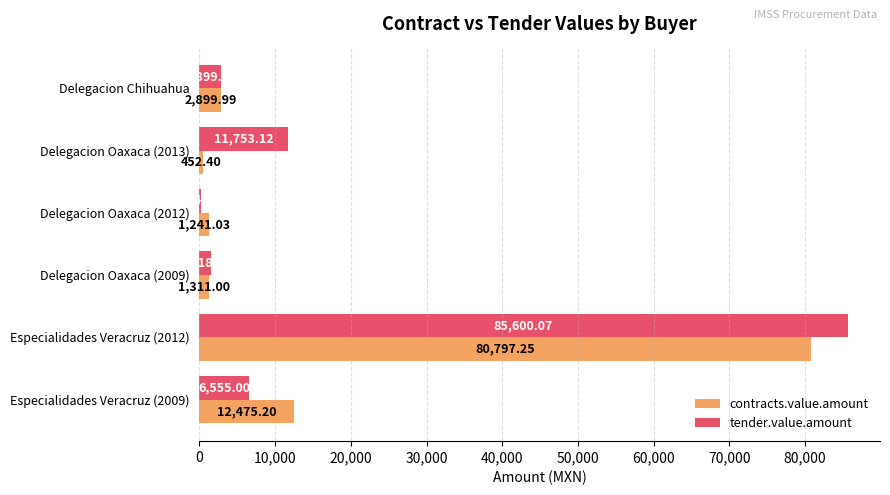

Between Delegacion Oaxaca (2009) and Especialidades Veracruz (2009), which series saw the biggest shift?

contracts.value.amount